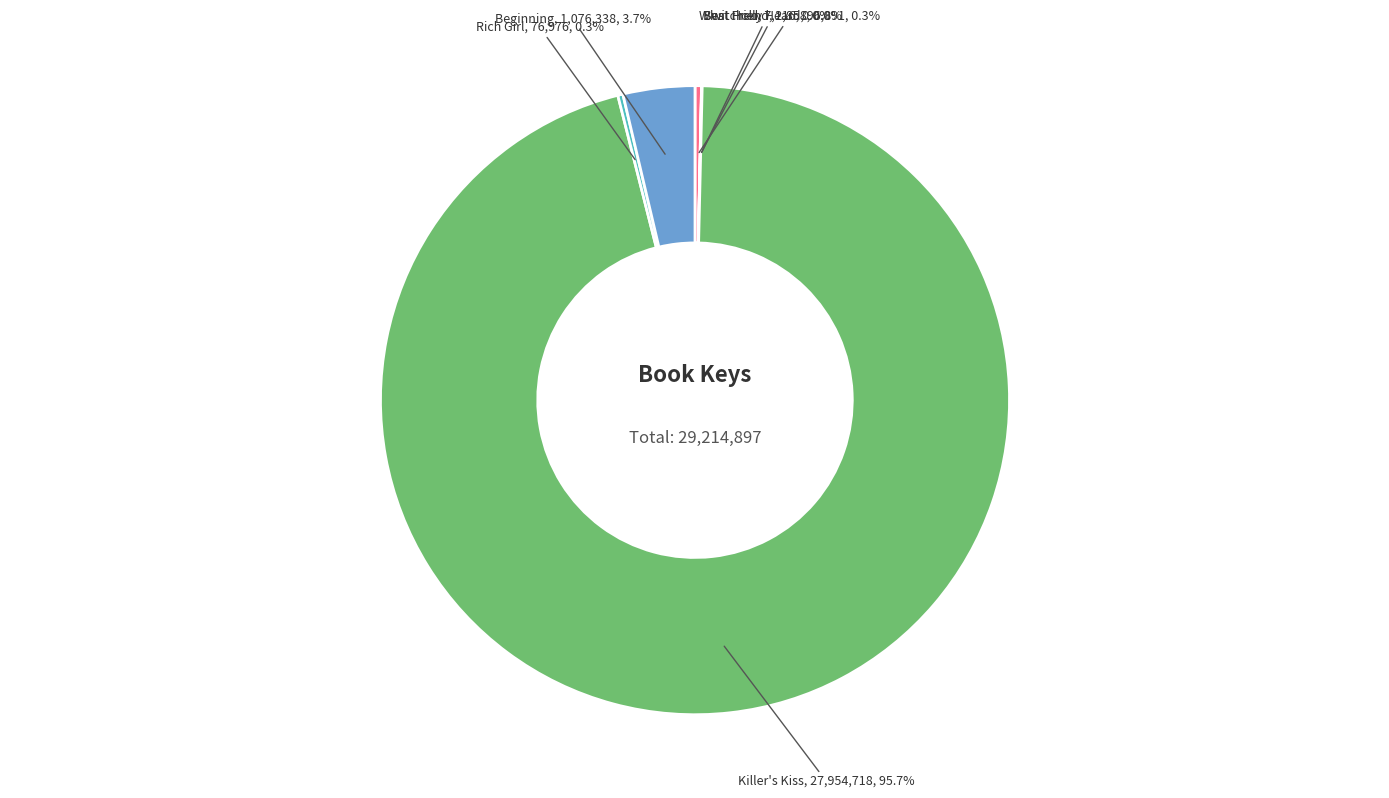

To the nearest percent, what is the difference between the largest and smallest slice percentages?

96%